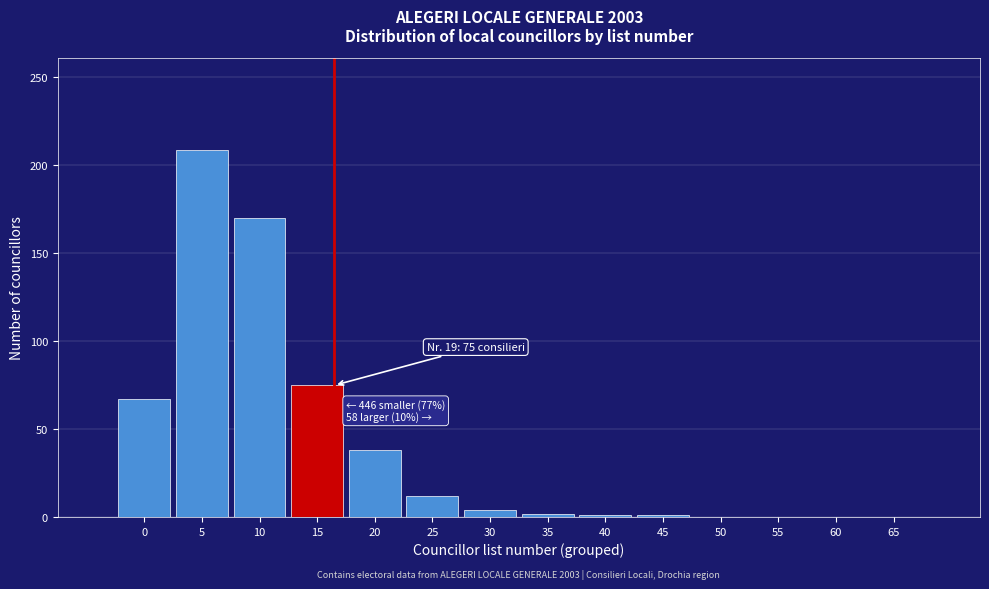

True or false: the data shows 0 at 65.

True